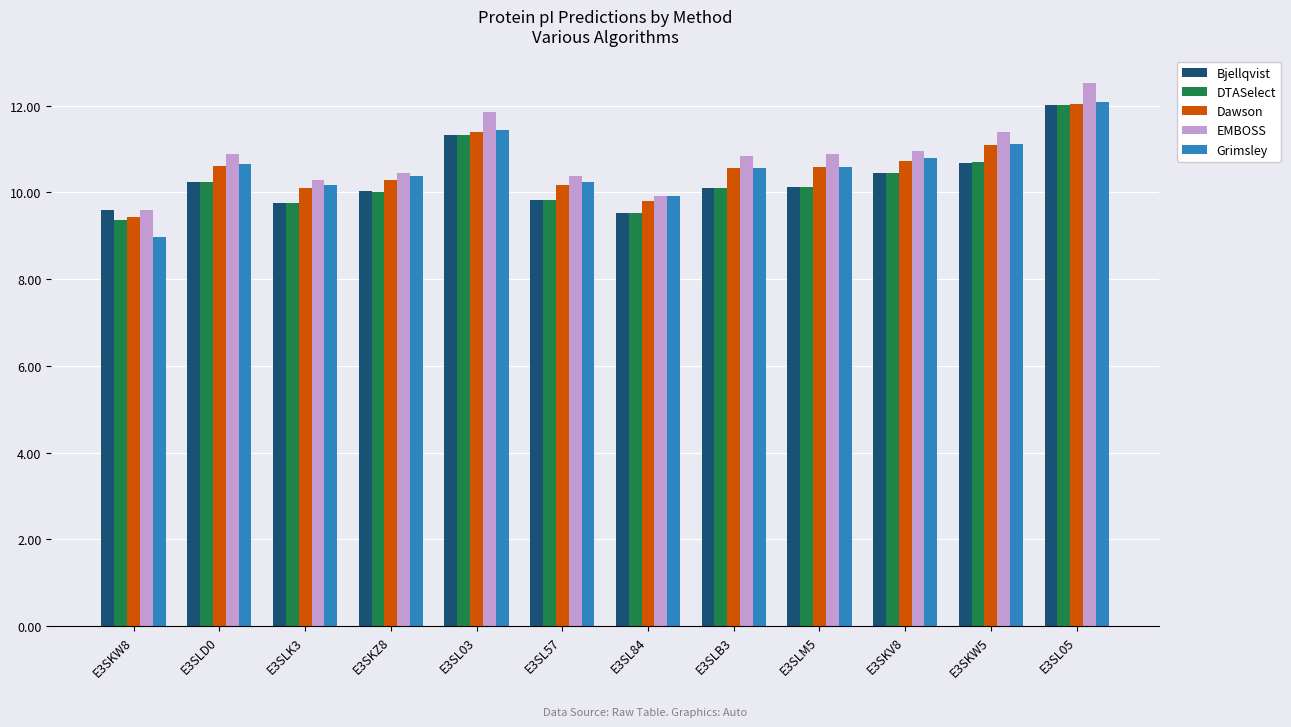

What is the average value of the EMBOSS series?

10.8